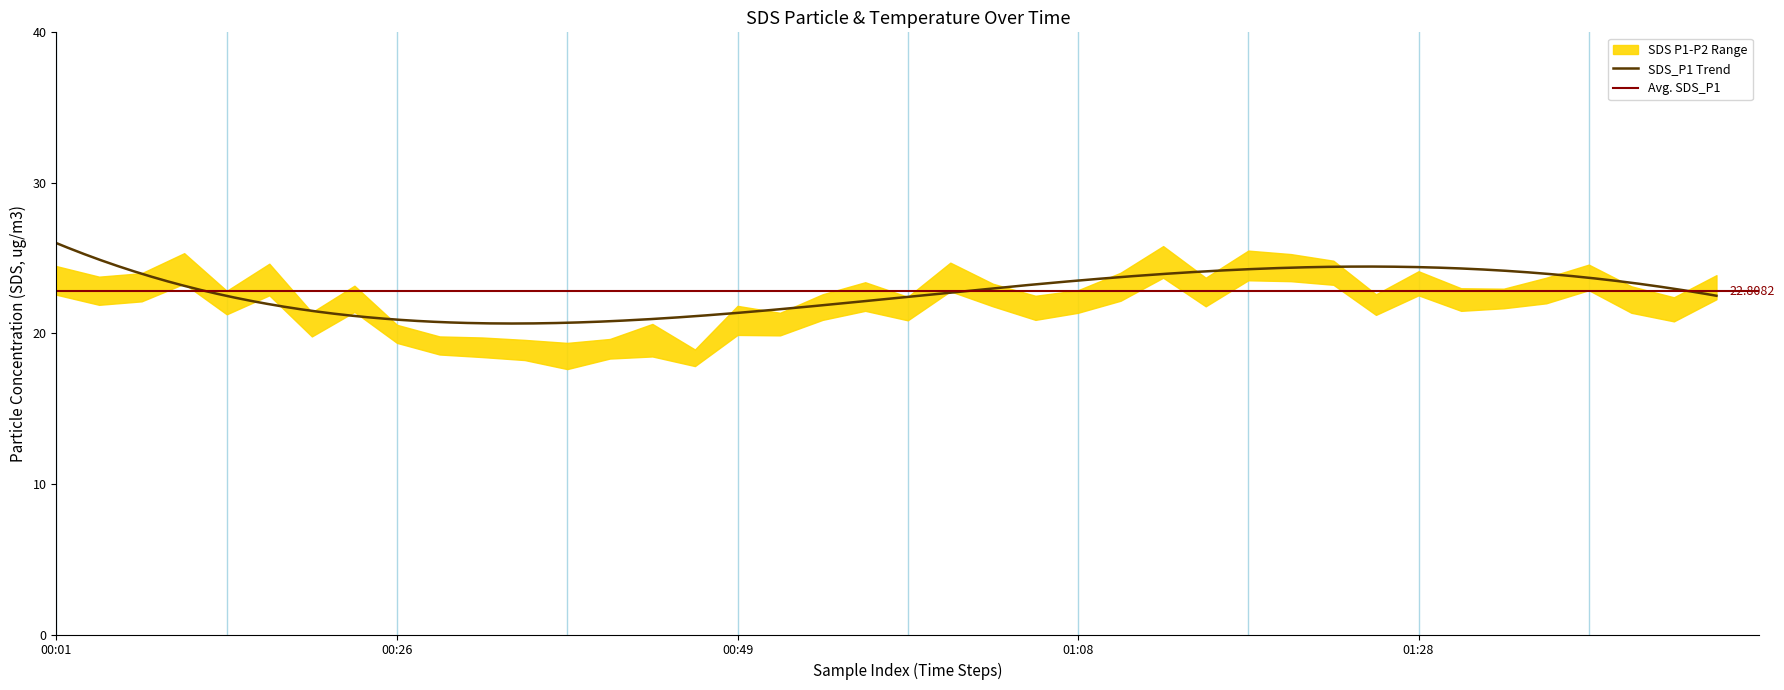

How many categories are shown in the chart?

40